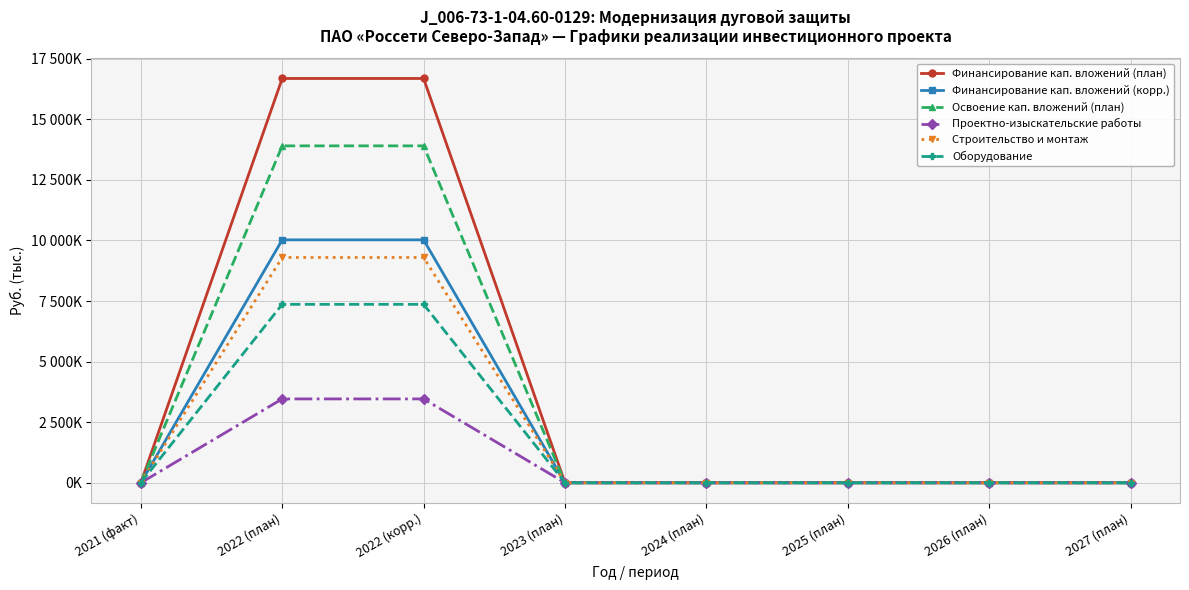

True or false: Проектно-изыскательские работы and Финансирование кап. вложений (план) cross at least once.

False